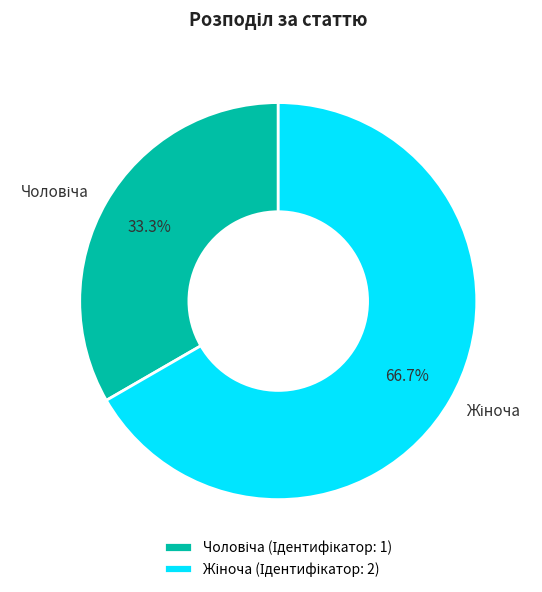

Is there a majority slice in this chart?

Yes